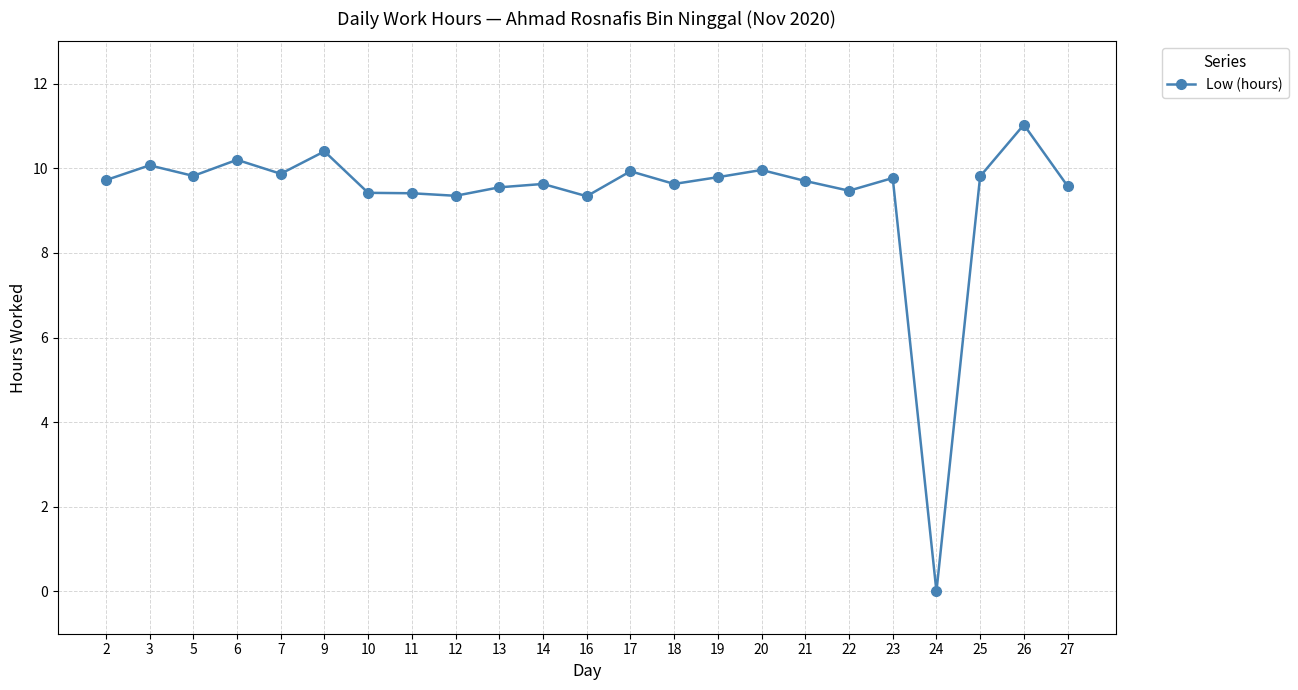

What is the sum of the values at 2 and 7?

19.6